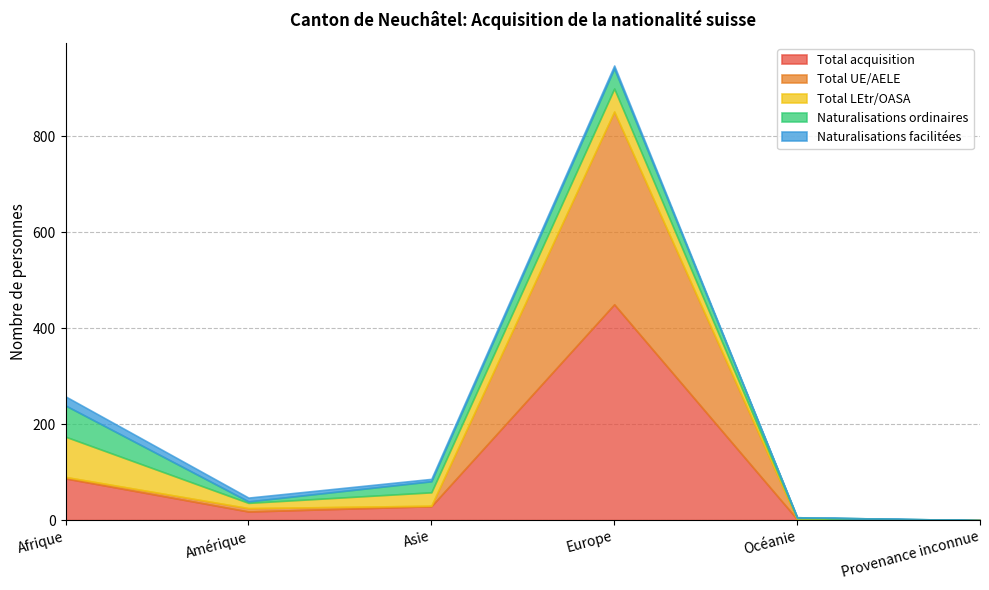

Which series changed the most between Amérique and Provenance inconnue?

Total acquisition